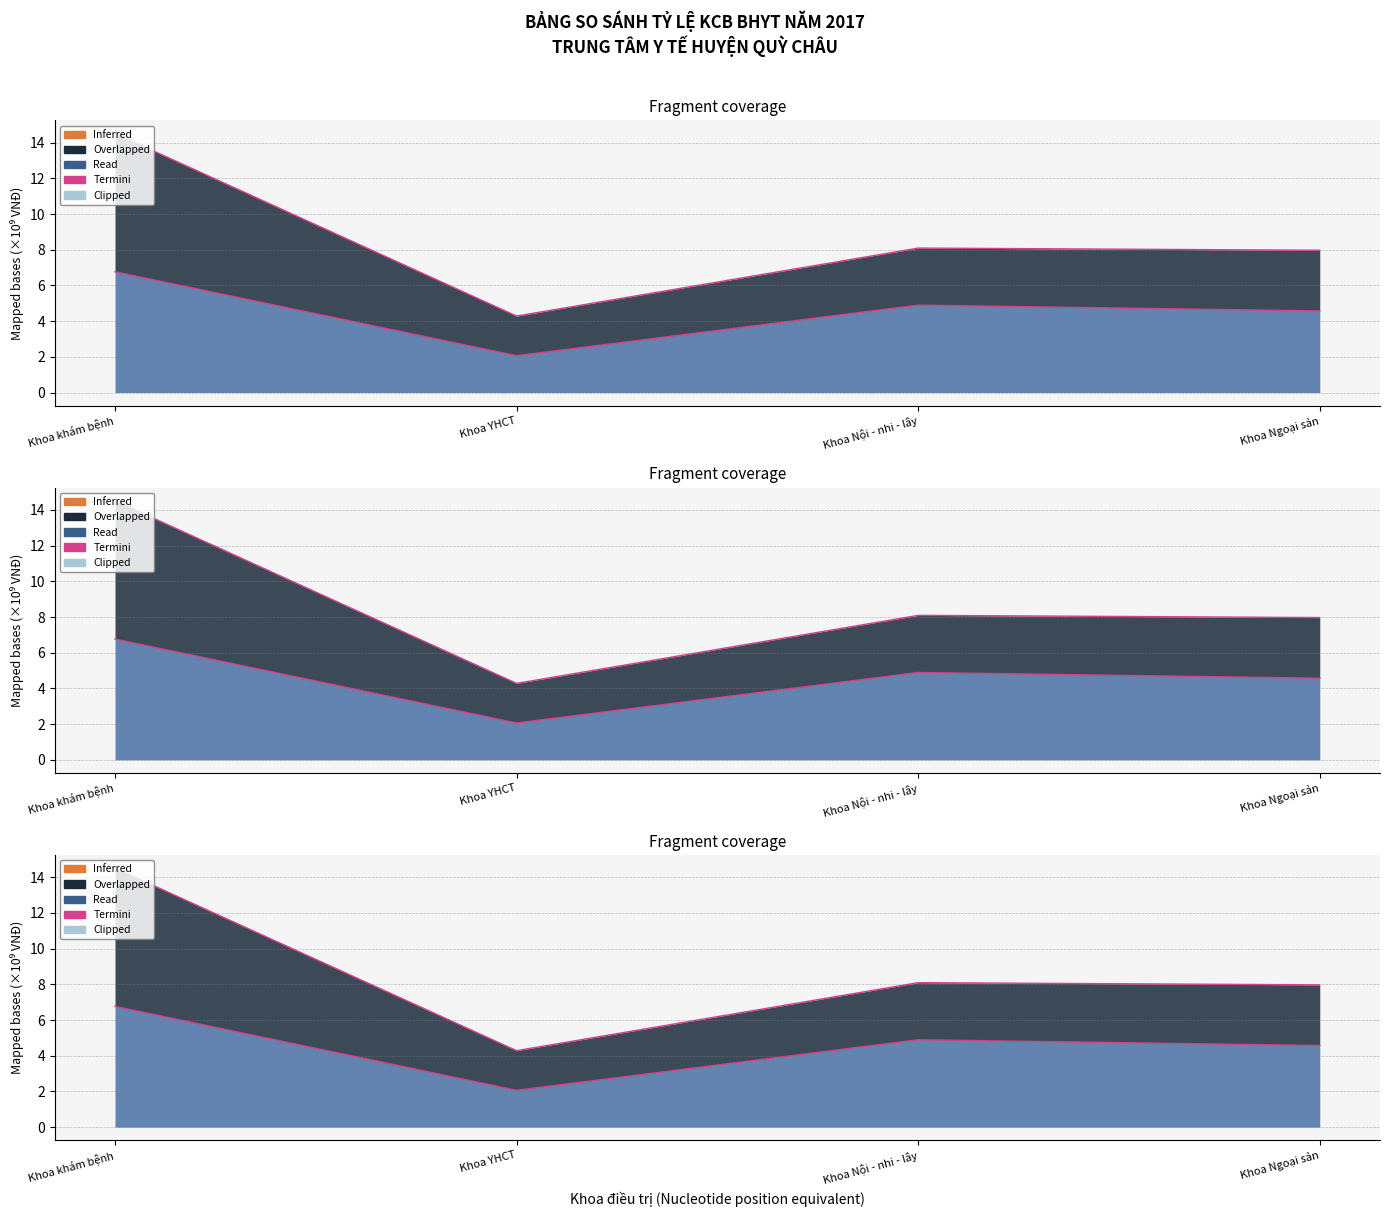

How many values are between 4 and 6?

2